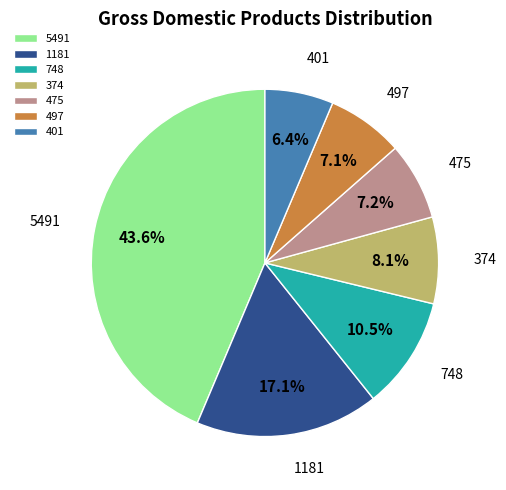

Is 475 the majority of the pie?

No